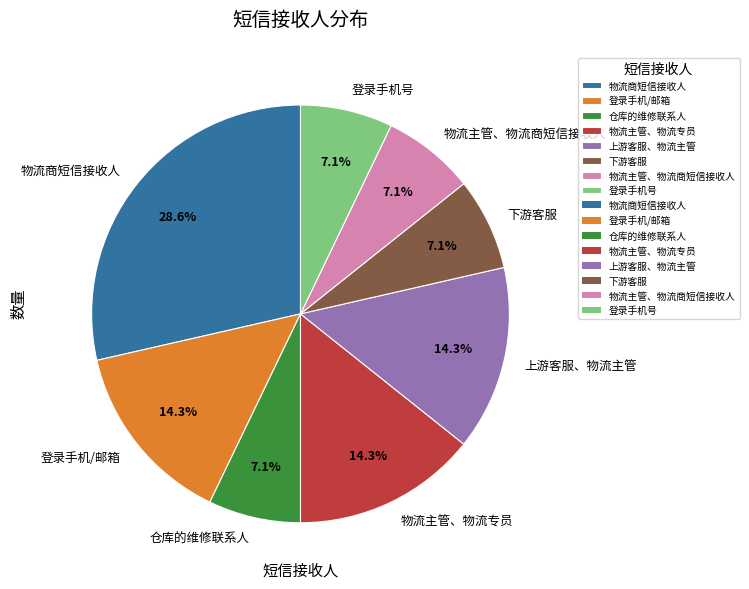

Which slice is the largest?

物流商短信接收人